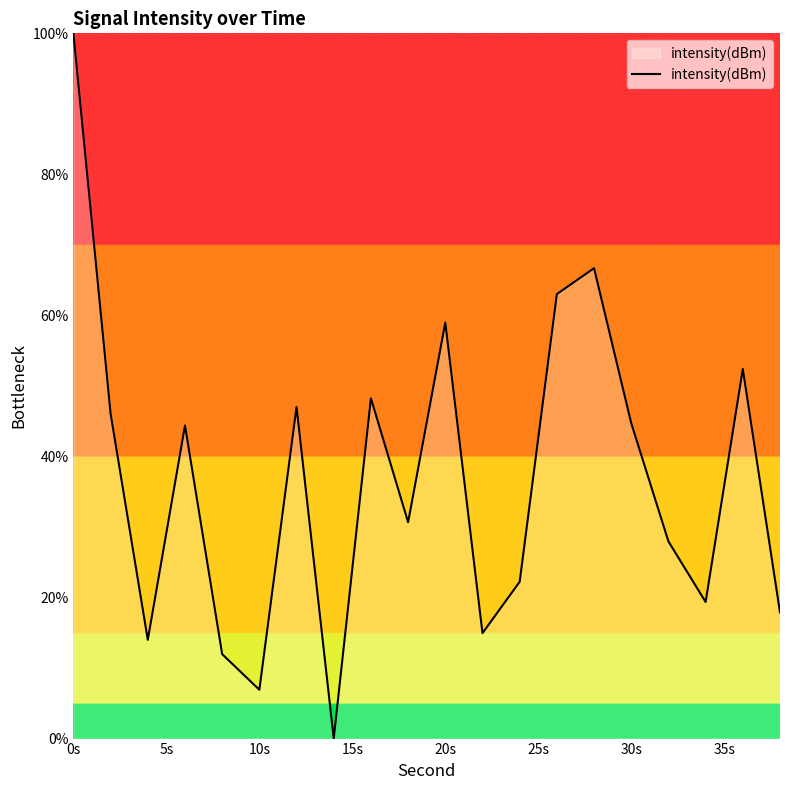

What is the average value?

36.9